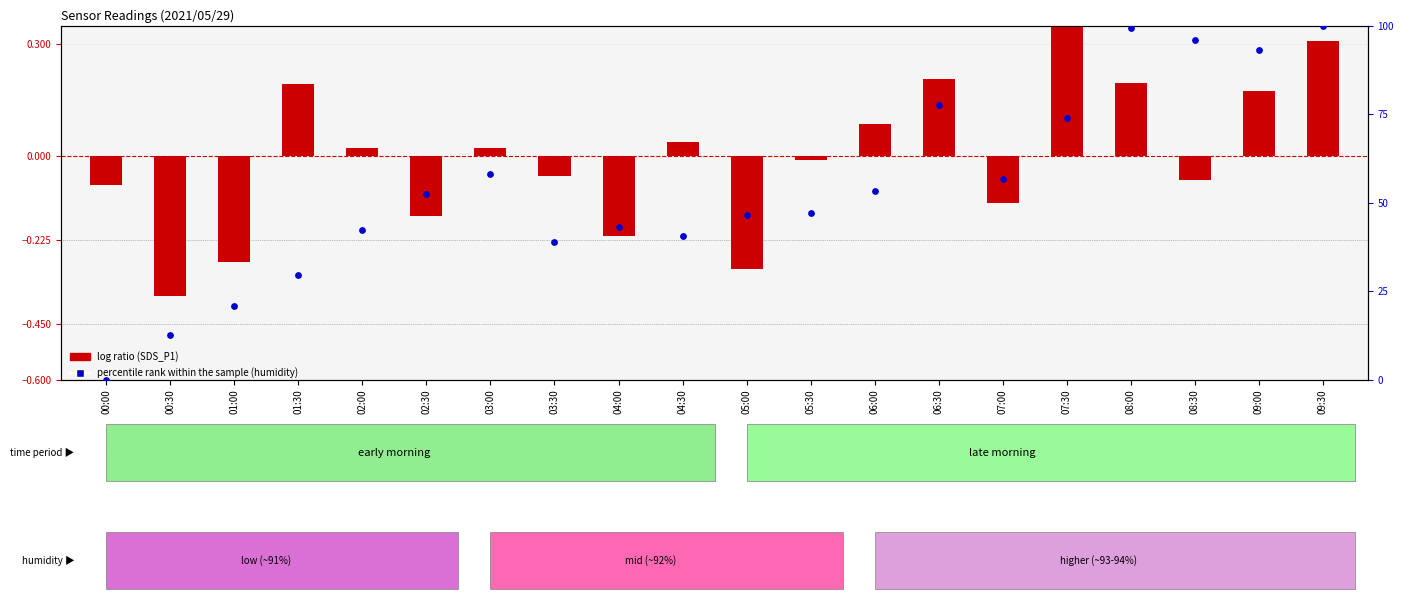

Which series contains the highest Y value?

percentile rank within the sample